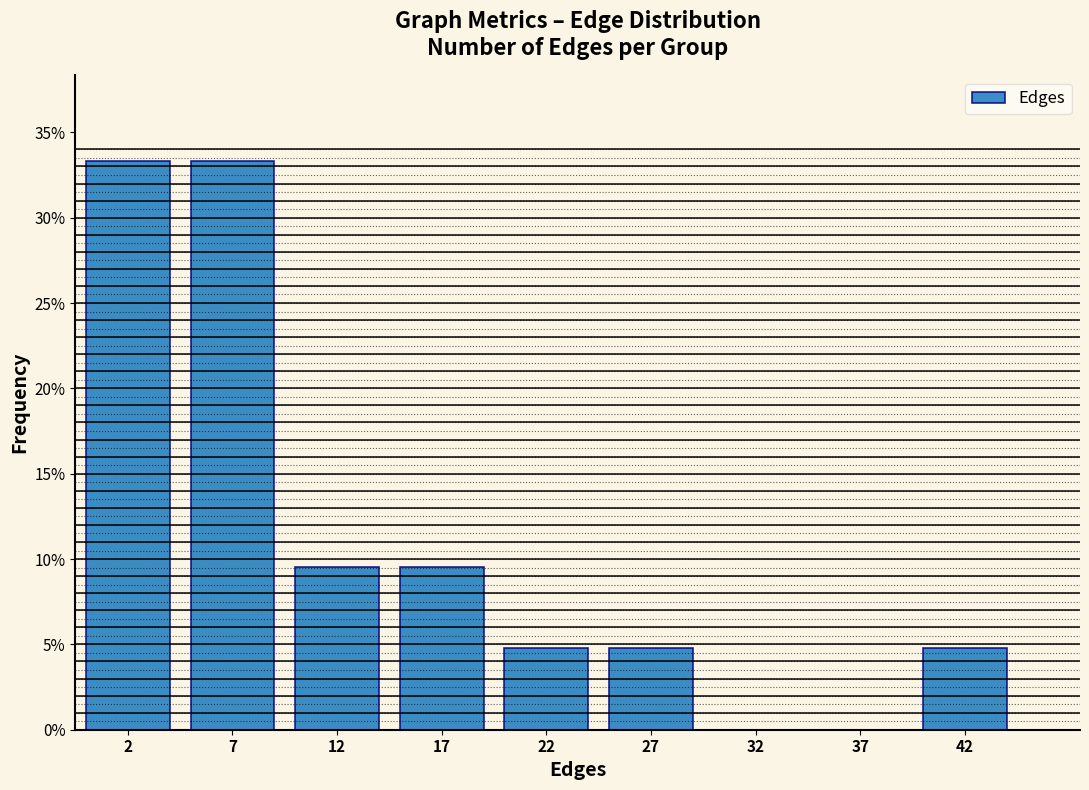

Reading left to right, what are all the values shown in this chart?

2=33.3	7=33.3	12=9.5	17=9.5	22=4.8	27=4.8	32=0.0	37=0.0	42=4.8